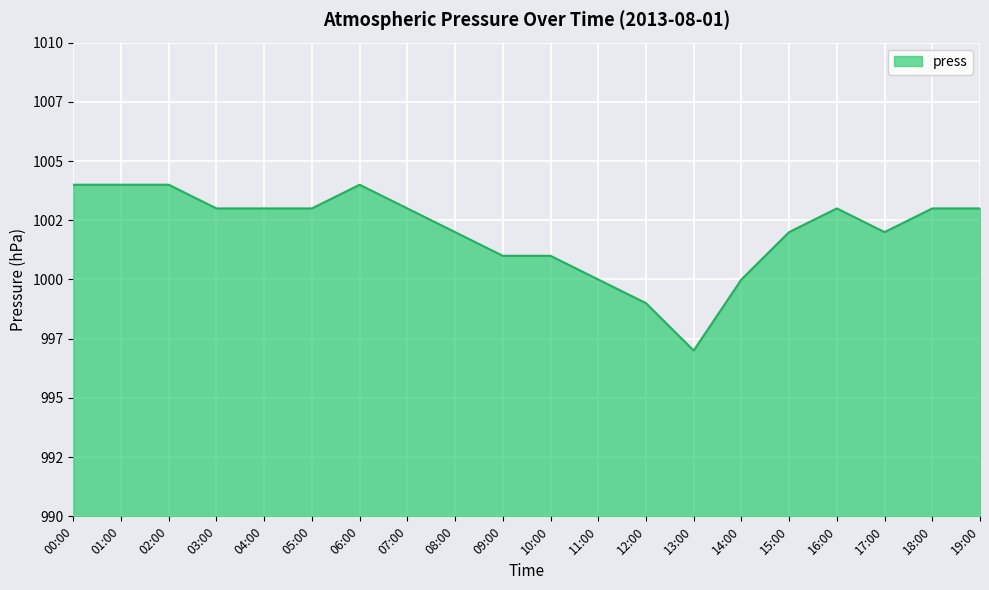

Reading right to left, extract all data points from this chart.

19:00=1003	18:00=1003	17:00=1002	16:00=1003	15:00=1002	14:00=1000	13:00=997	12:00=999	11:00=1000	10:00=1001	09:00=1001	08:00=1002	07:00=1003	06:00=1004	05:00=1003	04:00=1003	03:00=1003	02:00=1004	01:00=1004	00:00=1004